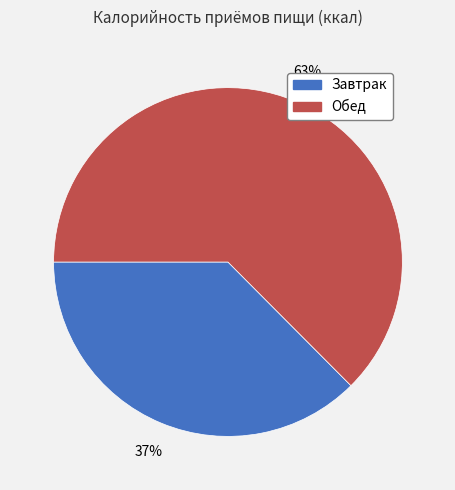

Do Обед and Завтрак together represent more than half of the pie?

Yes